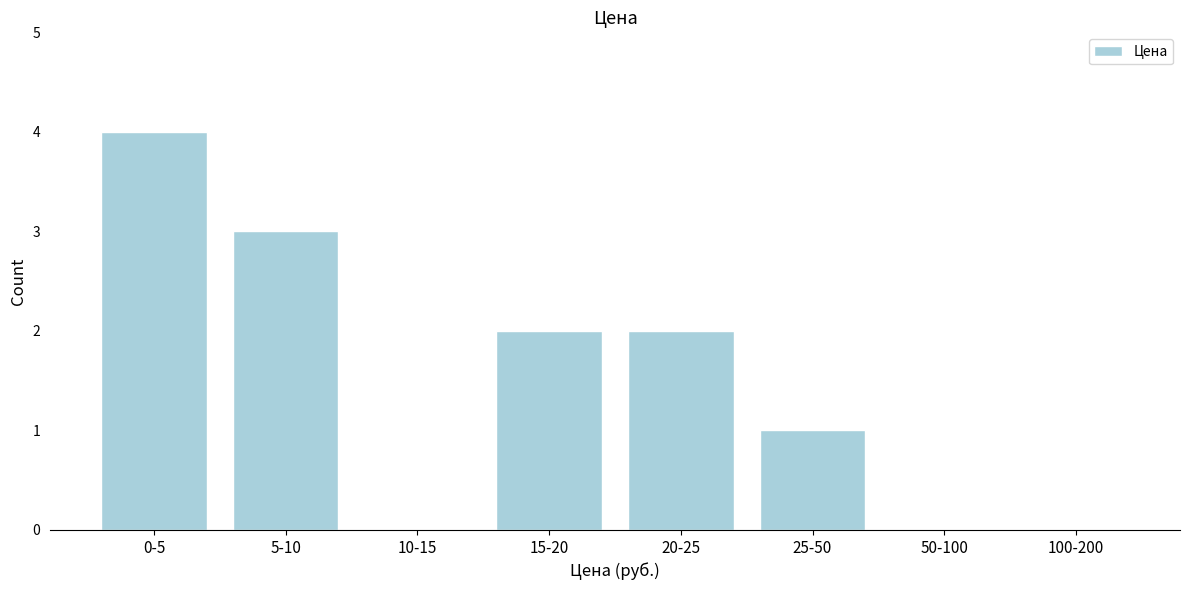

Reading left to right, transcribe all the data shown in this chart.

0-5=4	5-10=3	10-15=0	15-20=2	20-25=2	25-50=1	50-100=0	100-200=0